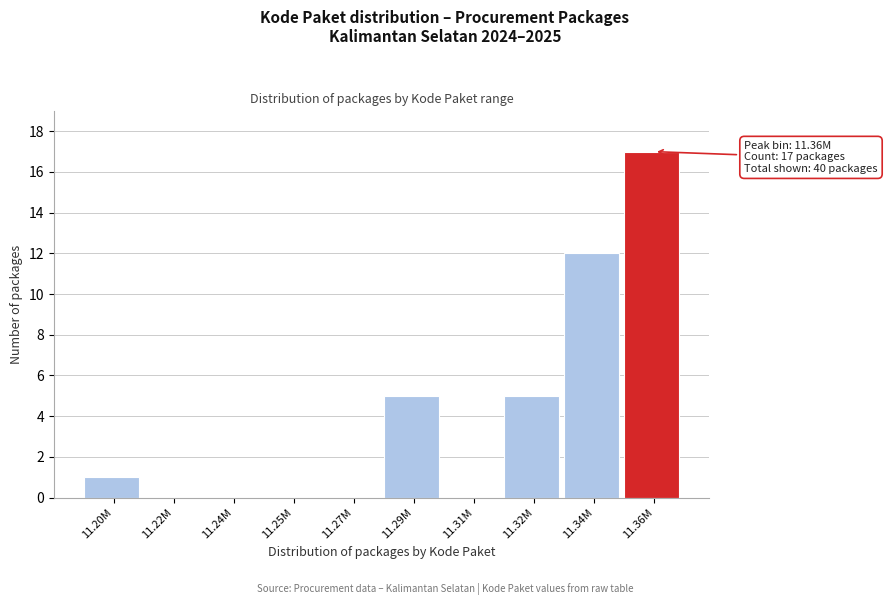

Reading right to left, extract all data points from this chart.

11.36M=17	11.34M=12	11.32M=5	11.31M=0	11.29M=5	11.27M=0	11.25M=0	11.24M=0	11.22M=0	11.20M=1